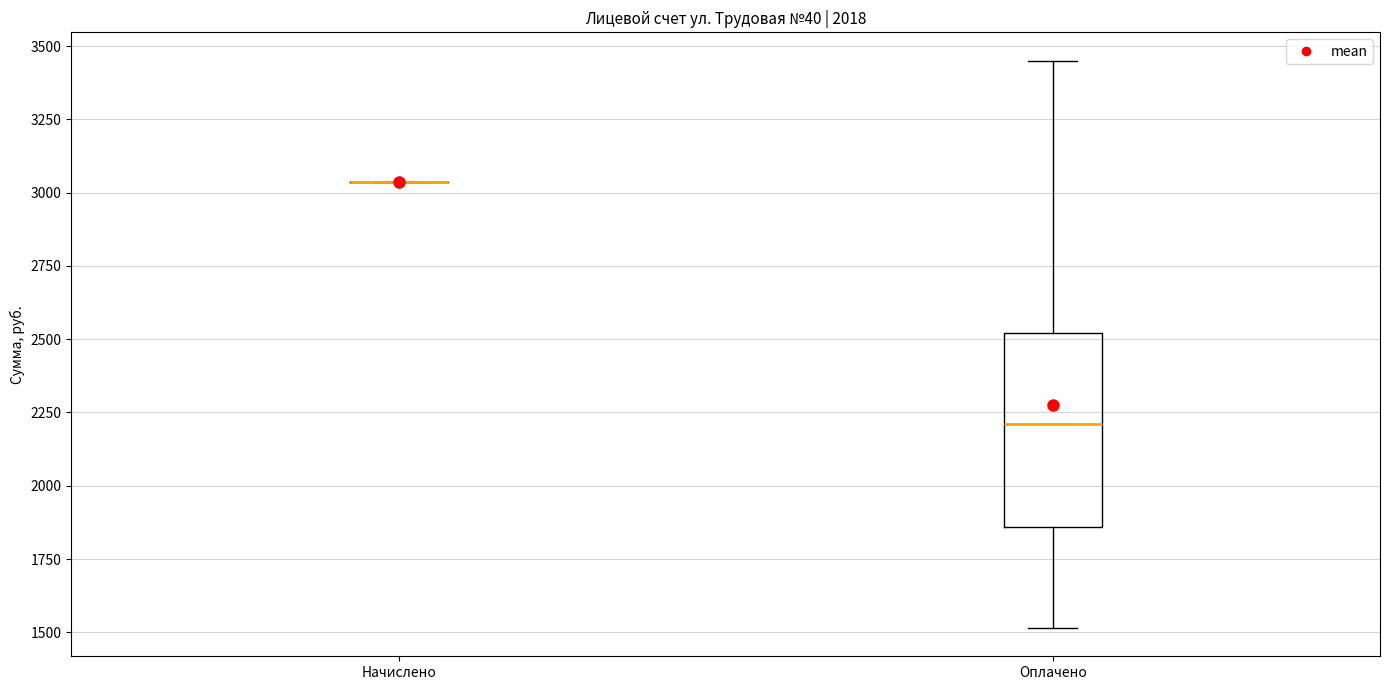

Reading left to right, transcribe this box plot: for each box, give where its median line is, the range the box spans, and where its two whiskers end, as read against the y-axis. The values are not printed on the chart, so give them approximately, as read against the axis.

Начислено: box collapsed to a line at 3050, whiskers 3050 to 3050
Оплачено: median 2200, box 1850 to 2500, whiskers 1500 to 3450